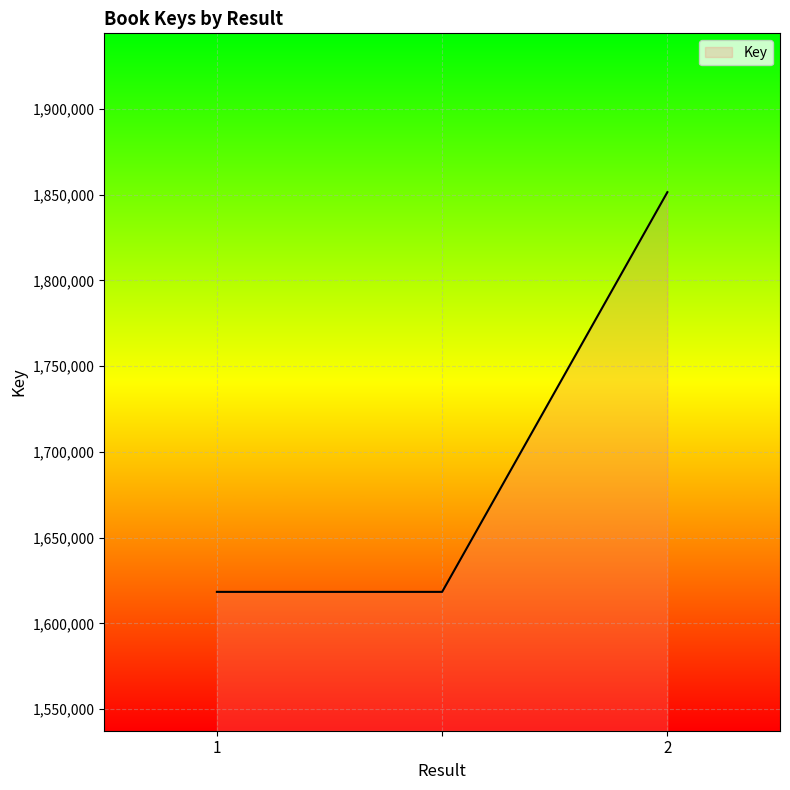

What is the sum of all values?

5088185